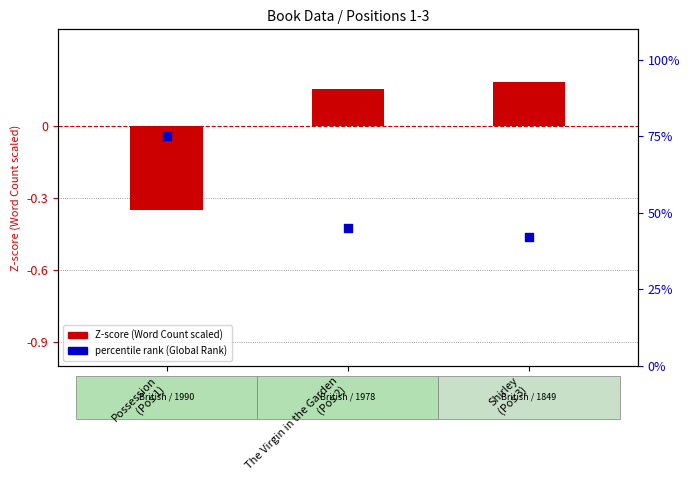

At how many categories does at least one series exceed 32?

3